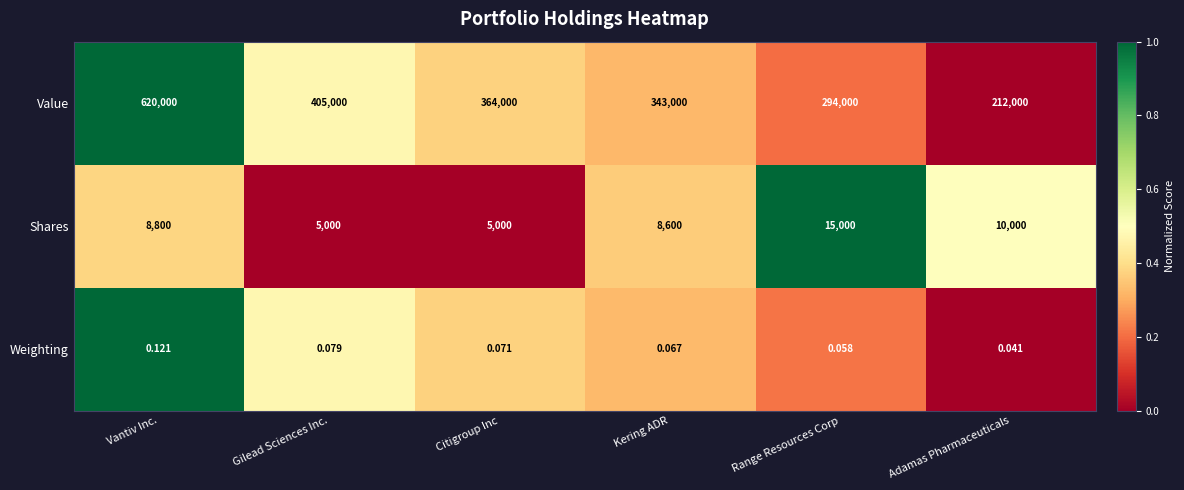

At which category does the chart reach its minimum across all series?

Adamas Pharmaceuticals